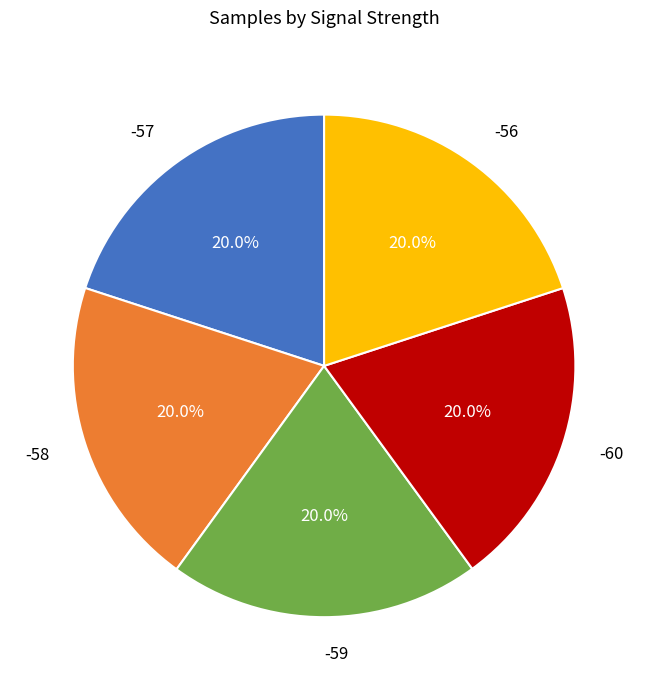

What percentage is NOT represented by -57?

80.0%